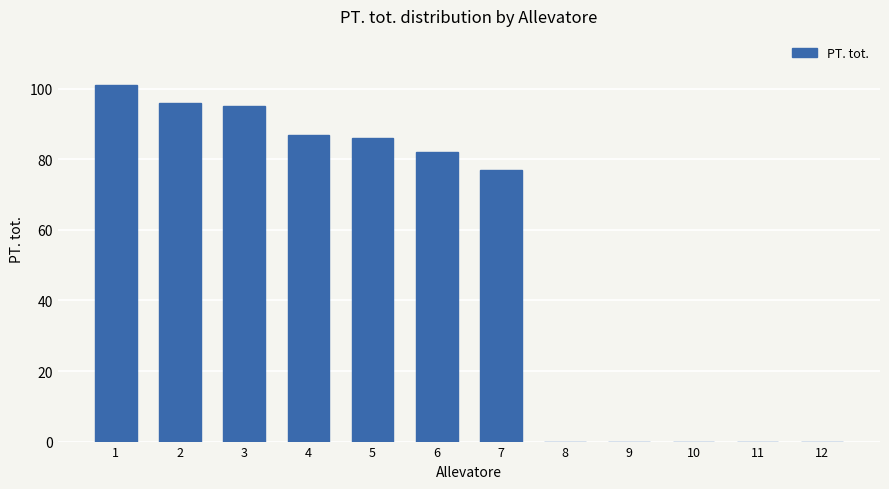

The chart shows a value of 49 at 6. True or false?

False